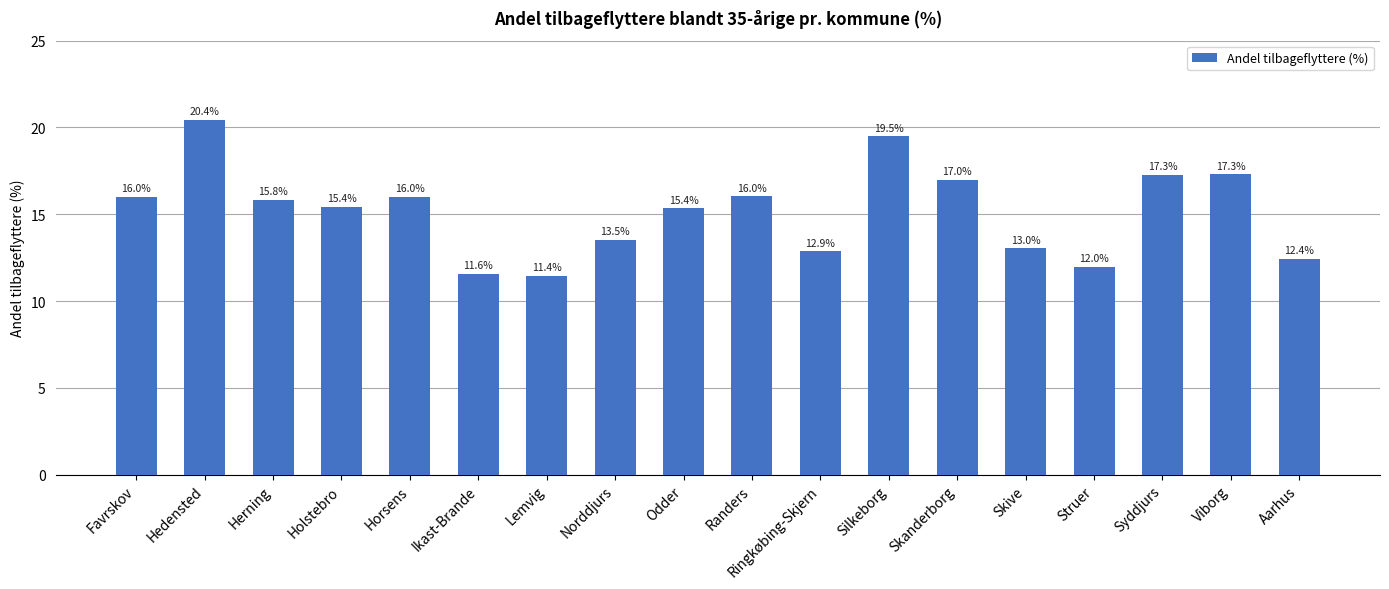

True or false: the data shows 4.6 at Hedensted.

False